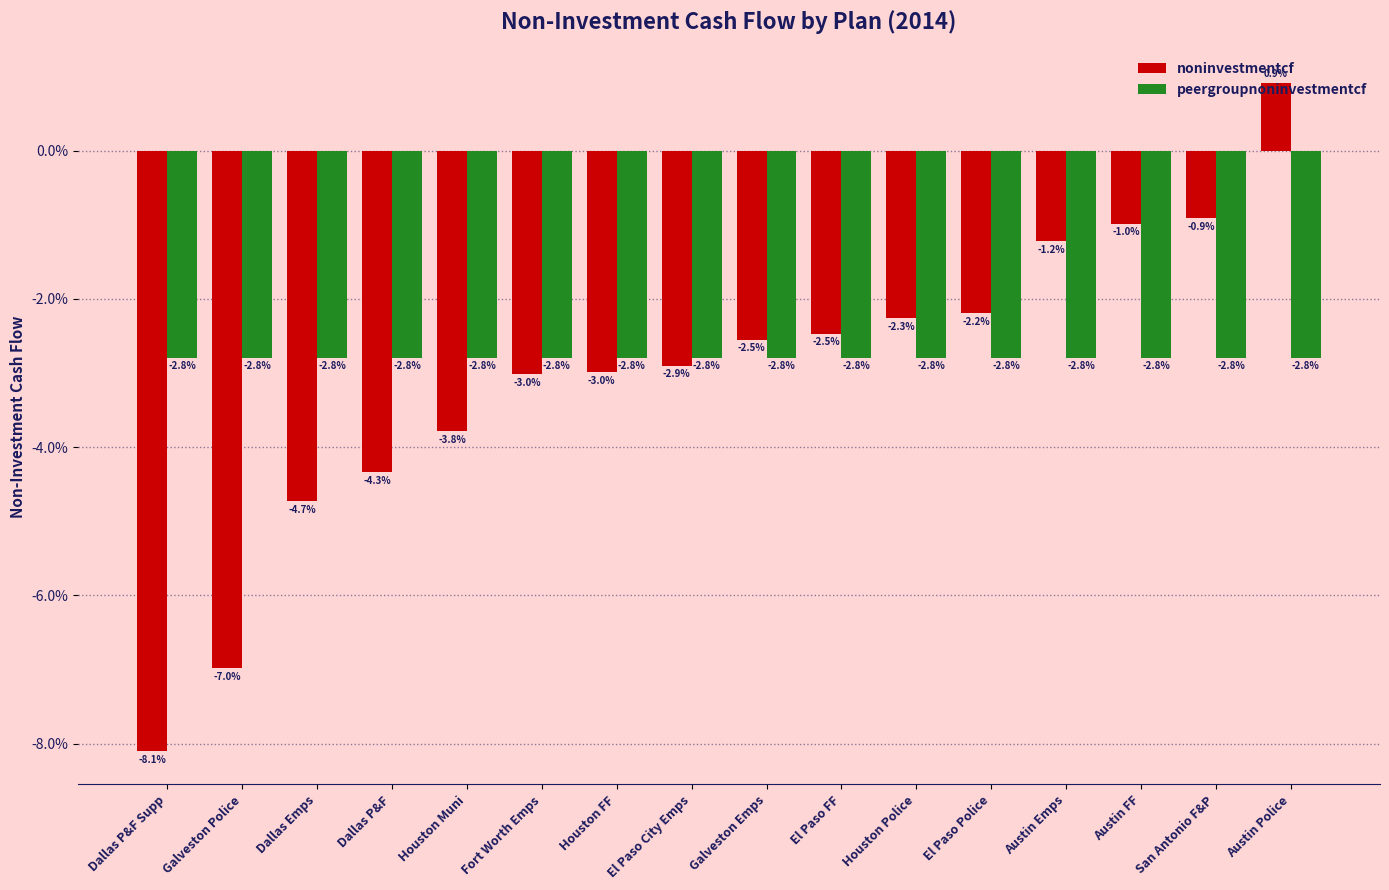

Does the chart contain stacked bars?

No